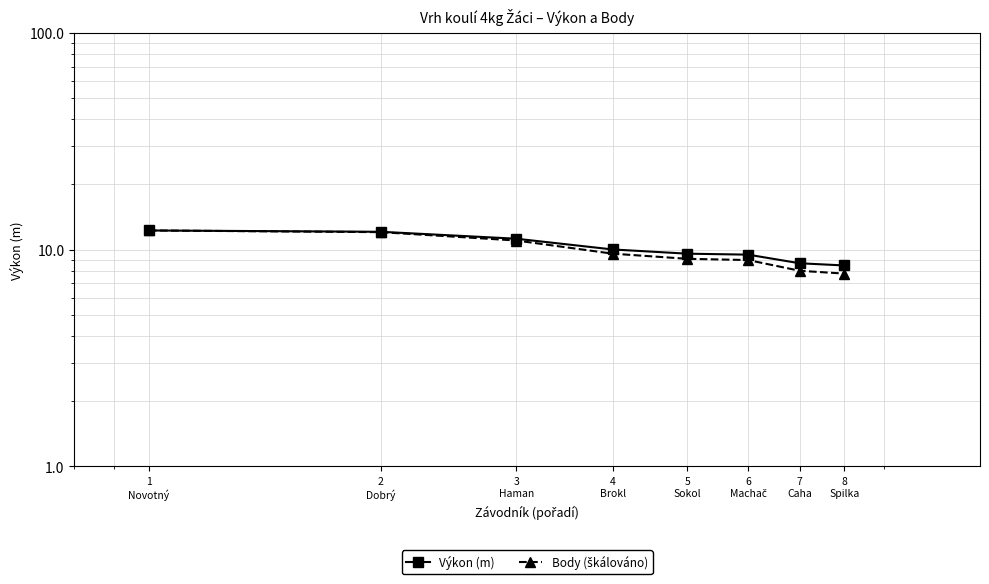

Reading left to right, list all the values displayed in this chart.

Výkon (m): 12.3	12.1	11.2	10.0	9.6	9.5	8.7	8.5
Body (škálováno): 12.3	12.1	11.0	9.6	9.1	9.0	8.0	7.8